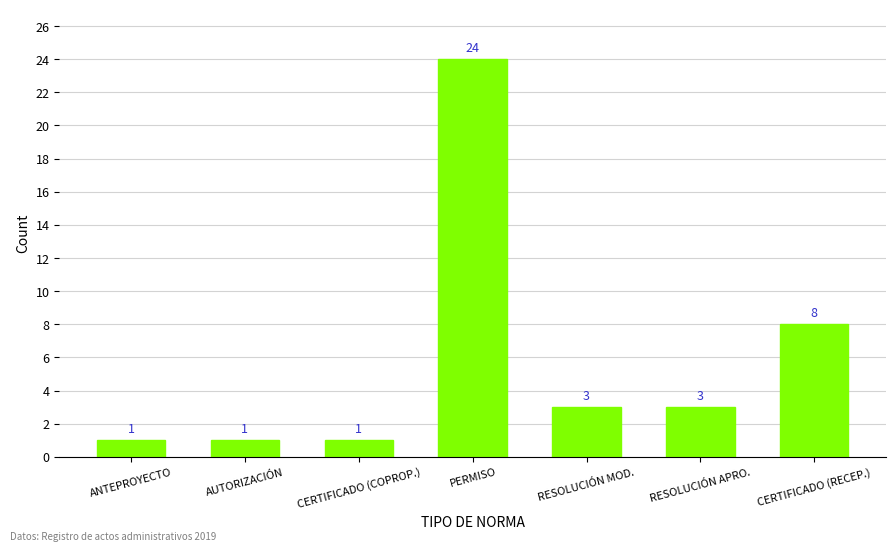

What is the difference between the second highest and minimum values?

7